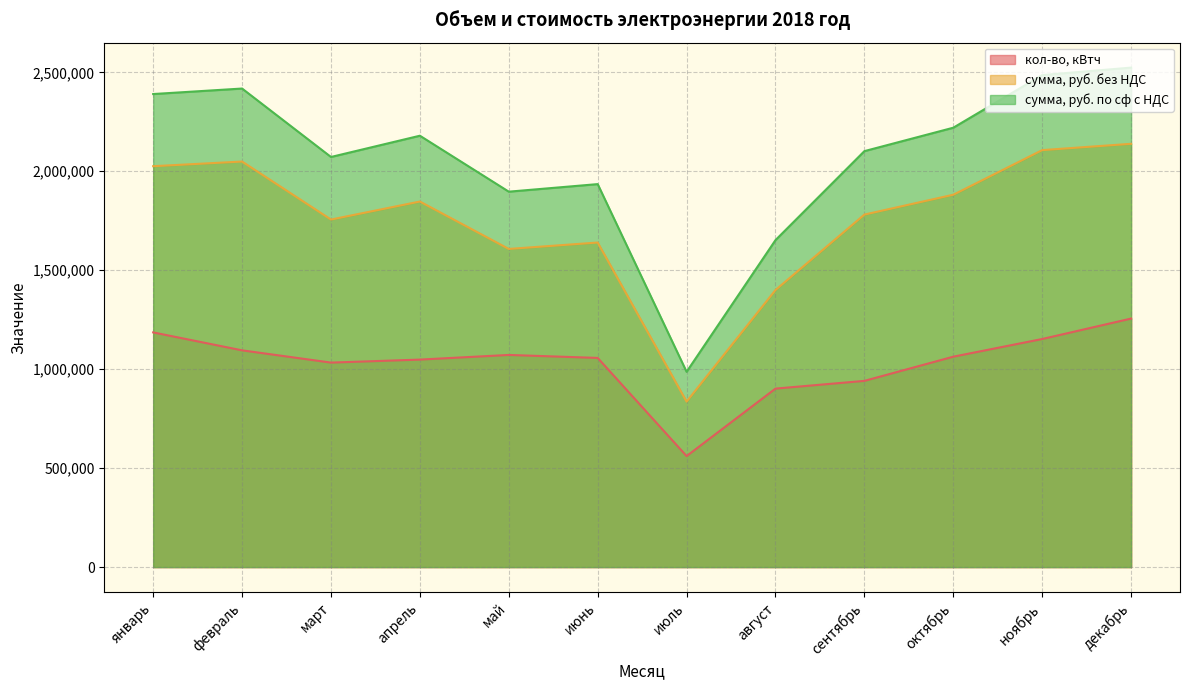

True or false: сумма, руб. по сф с НДС has a value of 1652294.4 at август.

True